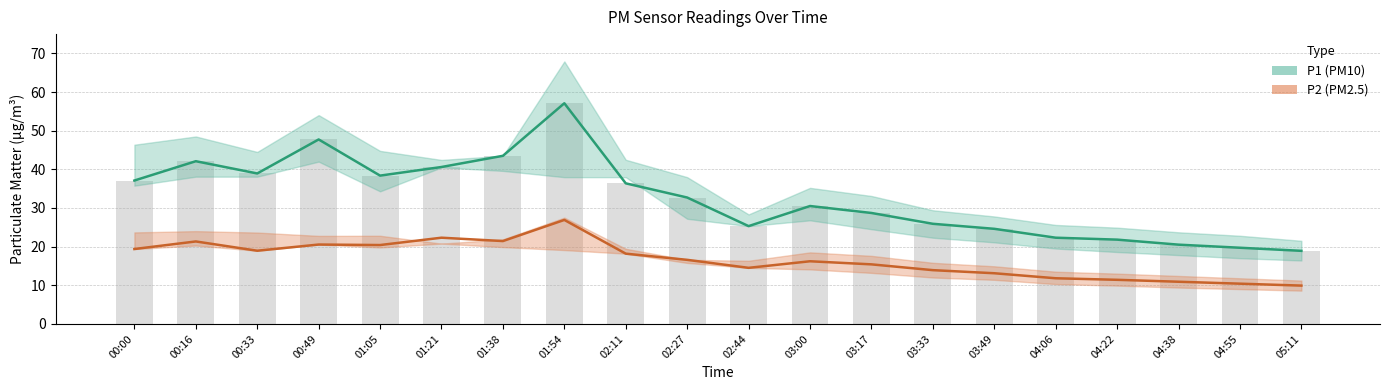

Rank the series by their average value, from lowest to highest.

P2 (PM2.5), P1 (PM10)